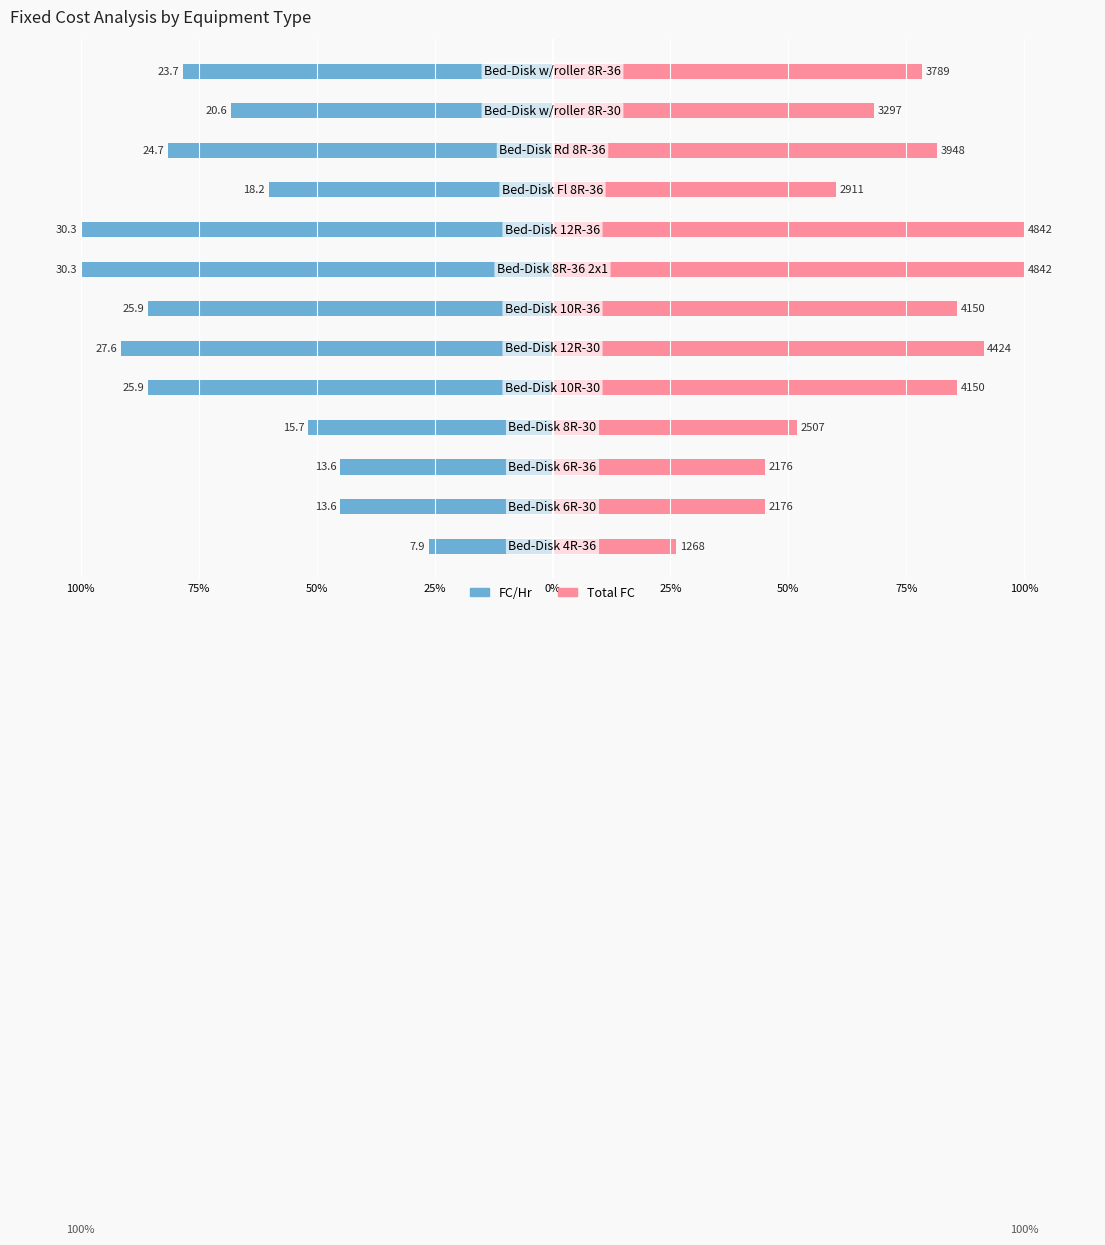

At how many categories does at least one series exceed -87?

13